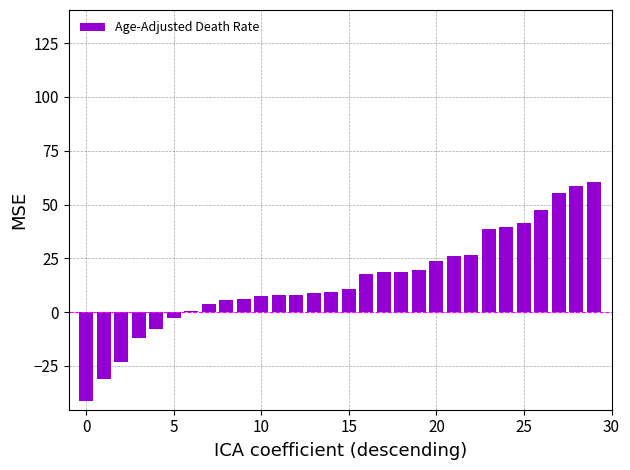

What is the value of the 11th bar from the left?

7.4